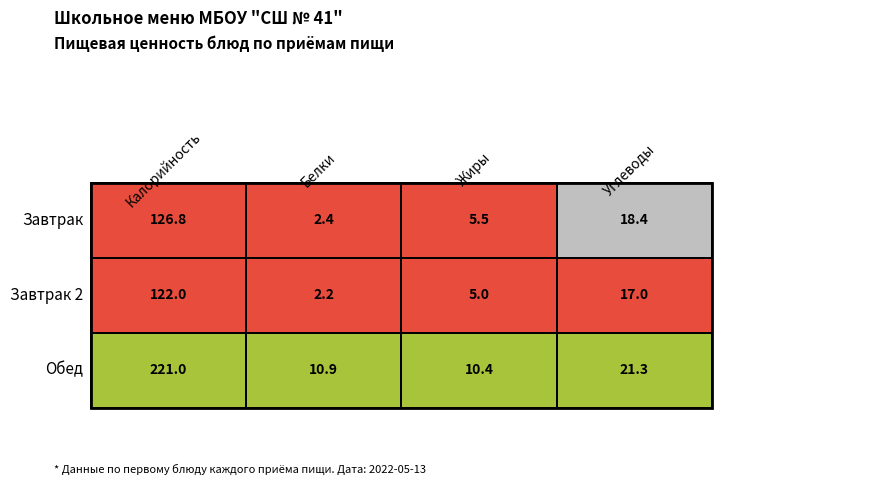

Rank the categories by Завтрак 2 value from highest to lowest.

0, 3, 2, 1